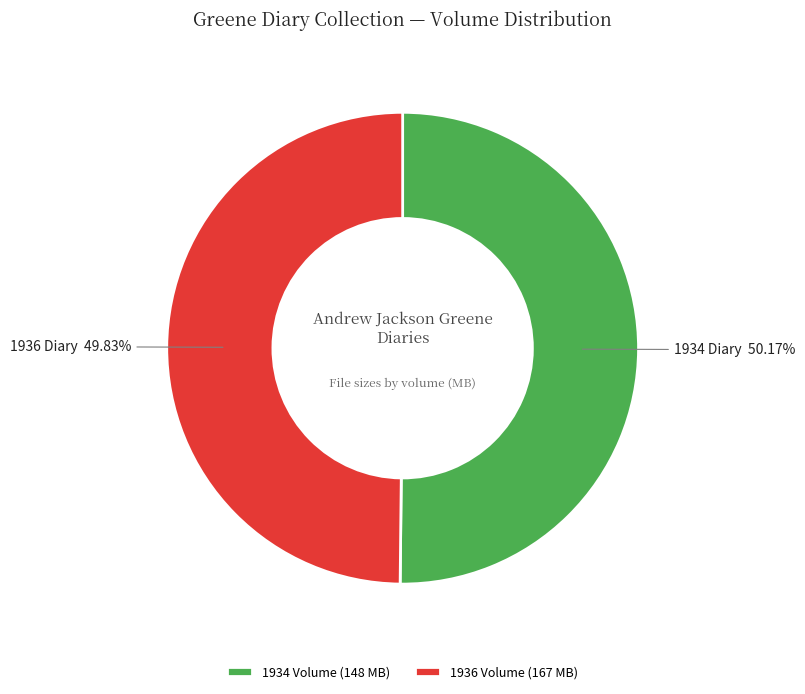

Approximately how many times larger is the value at 1934 Volume (148 MB) compared to 1936 Volume (167 MB)?

1.0